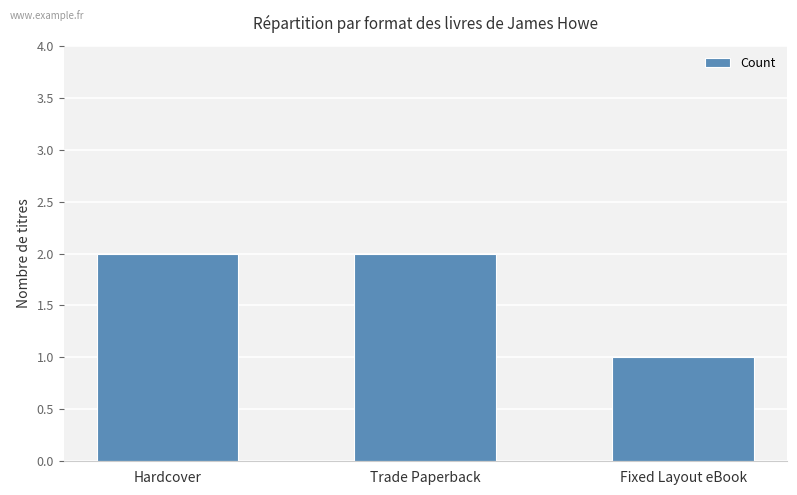

True or false: the data shows 2 at Trade Paperback.

True